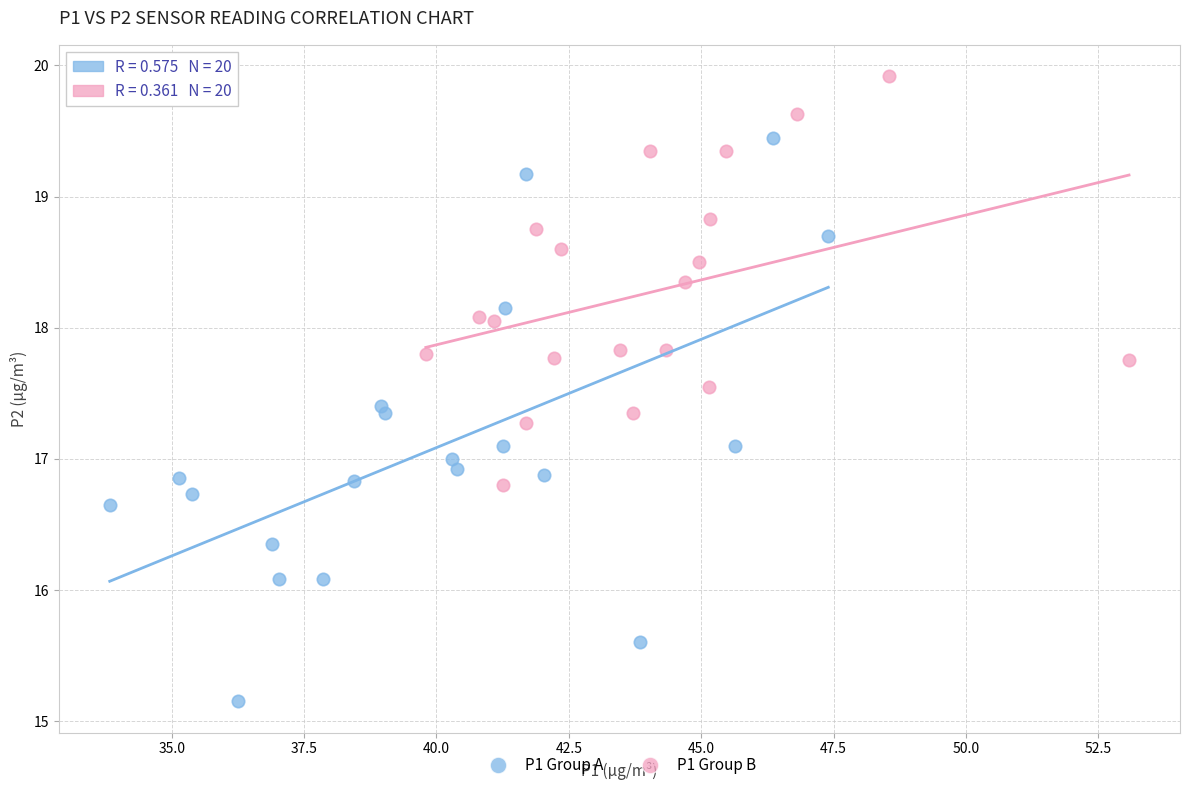

Which series contains the lowest Y value?

P1 Group A